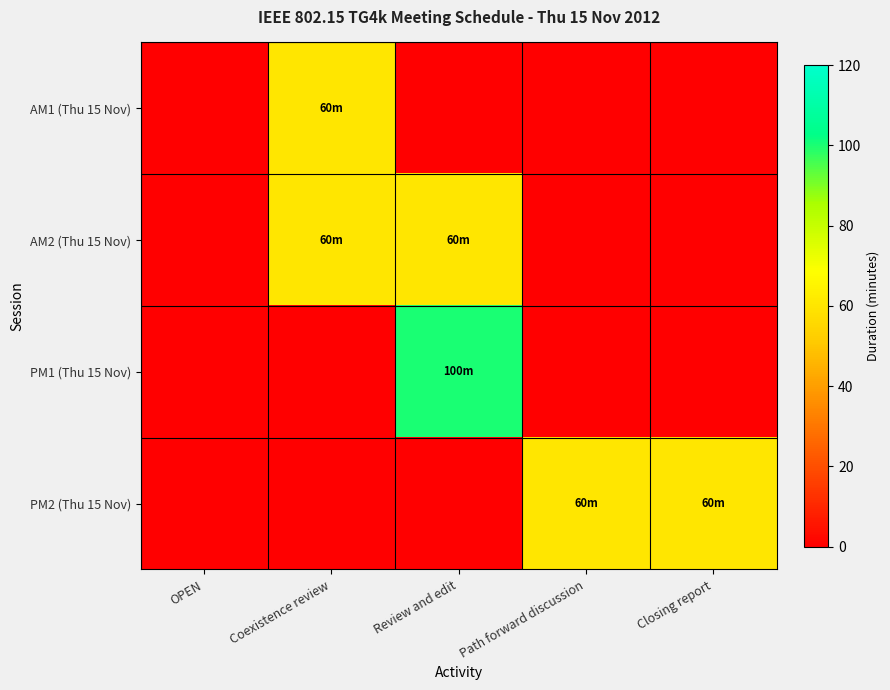

Reading left to right, transcribe all the data shown in this chart.

AM1 (Thu 15 Nov): OPEN=0	Coexistence review=60	Review and edit=0	Path forward discussion=0	Closing report=0
AM2 (Thu 15 Nov): OPEN=0	Coexistence review=60	Review and edit=60	Path forward discussion=0	Closing report=0
PM1 (Thu 15 Nov): OPEN=0	Coexistence review=0	Review and edit=100	Path forward discussion=0	Closing report=0
PM2 (Thu 15 Nov): OPEN=0	Coexistence review=0	Review and edit=0	Path forward discussion=60	Closing report=60